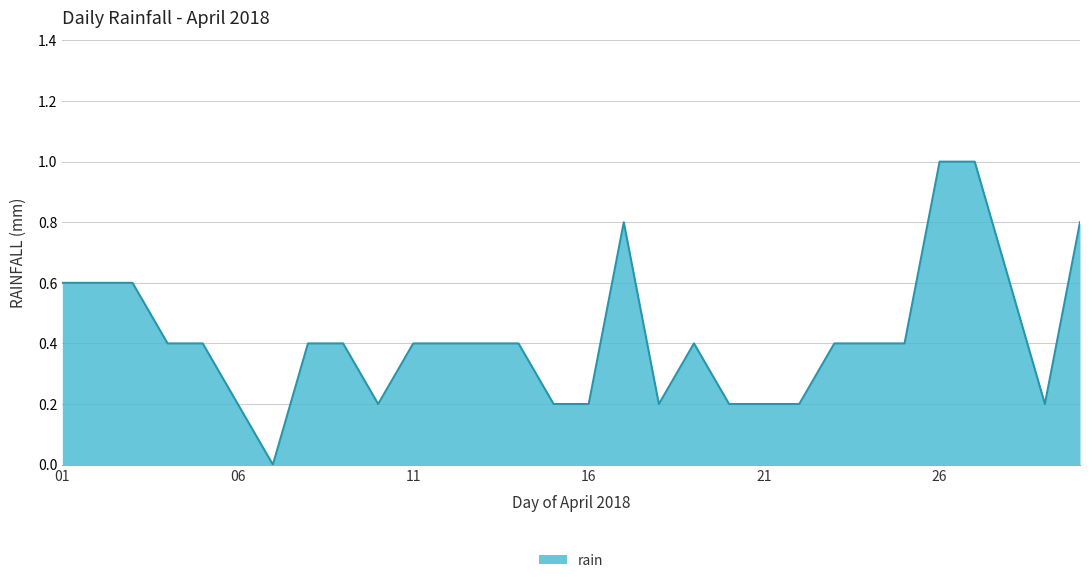

What is the maximum value shown in the chart?

1.0